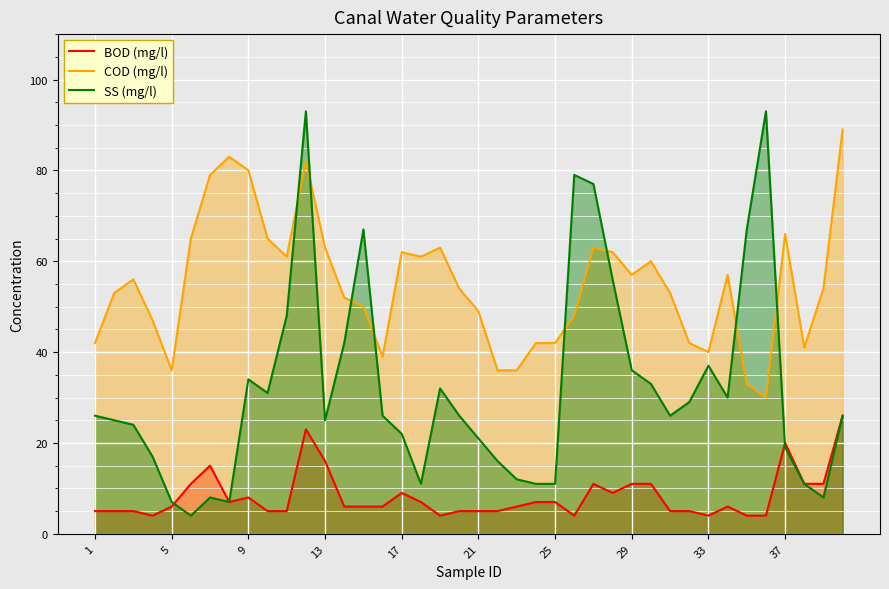

Which series has the largest total across all categories?

COD (mg/l)